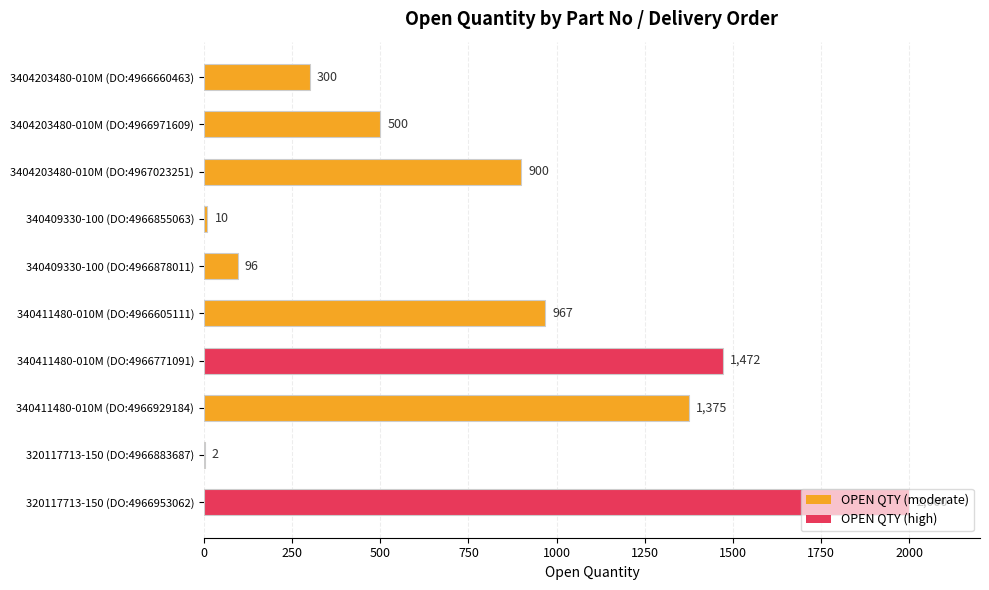

What is the sum of all values?

7622